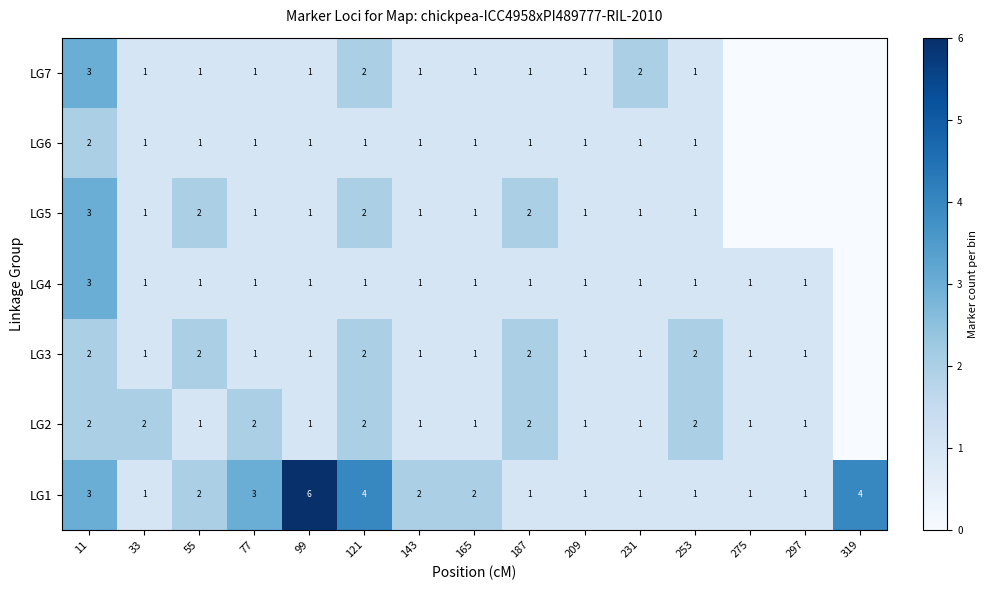

What is the sum of the LG5 values at 11 and 121?

5